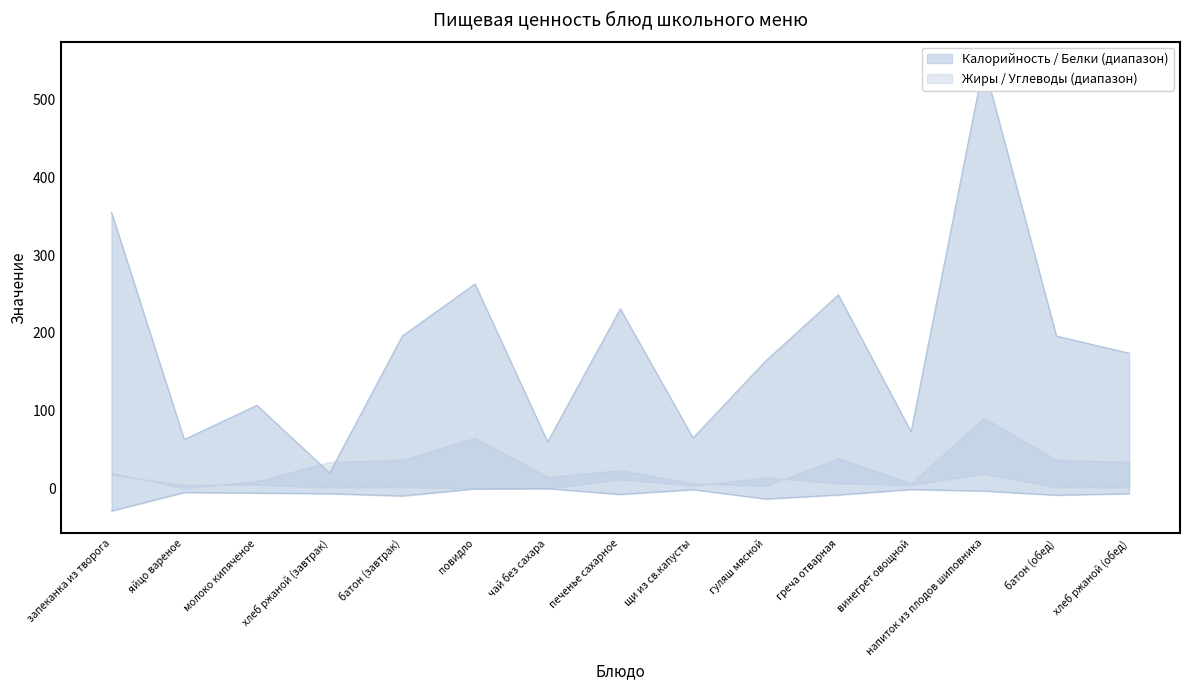

What is the lowest value of the Белки series?

-28.8